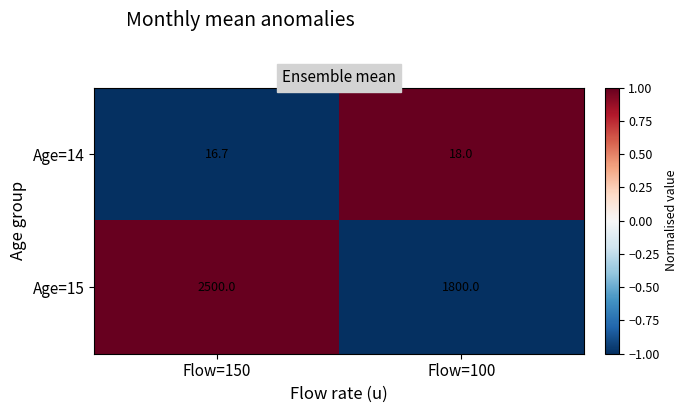

Which category has the lowest value across all series?

Flow=150